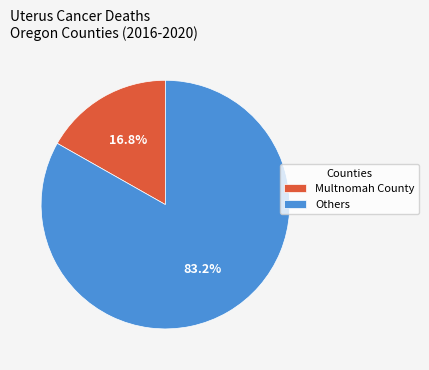

Rank the categories by value from lowest to highest.

Multnomah County, Others